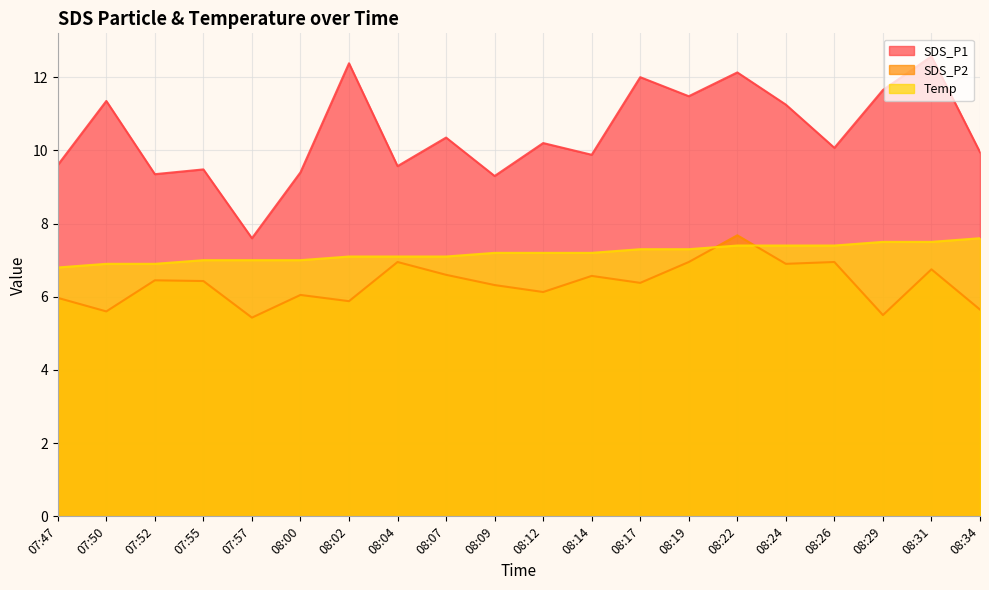

What is the sum of all Temp values?

143.9